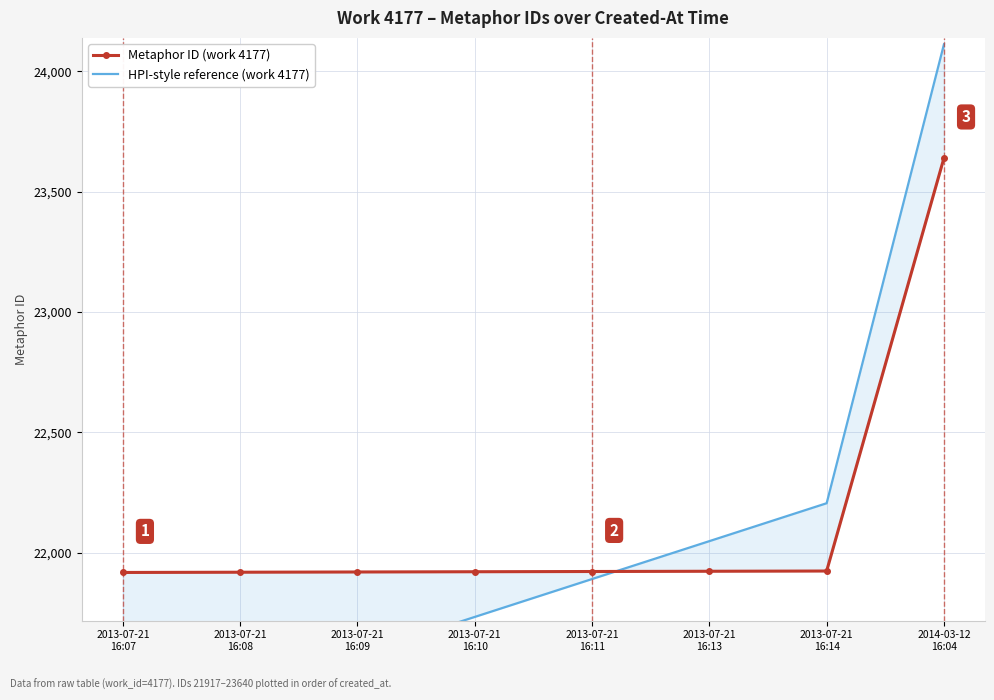

Which series ends up on top after the final intersection of HPI-style reference (work 4177) and Metaphor ID (work 4177)?

HPI-style reference (work 4177)